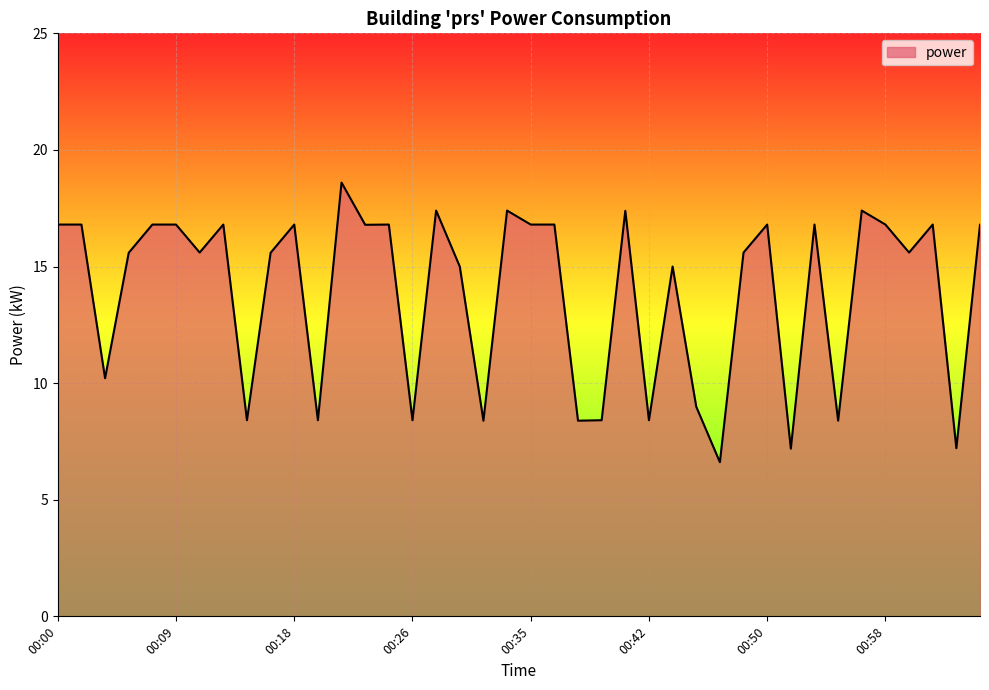

What is the minimum value shown in the chart?

6.6